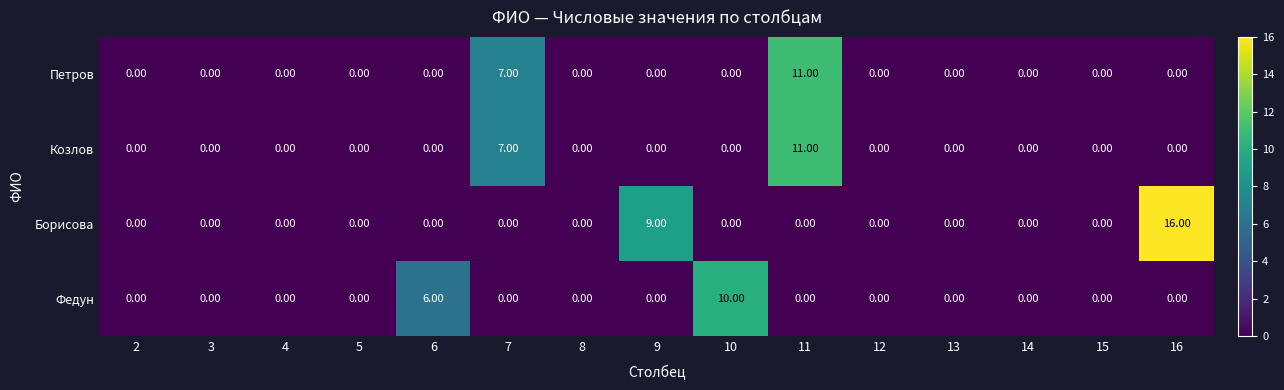

What is the difference between the maximum and minimum values in the Борисова series?

16